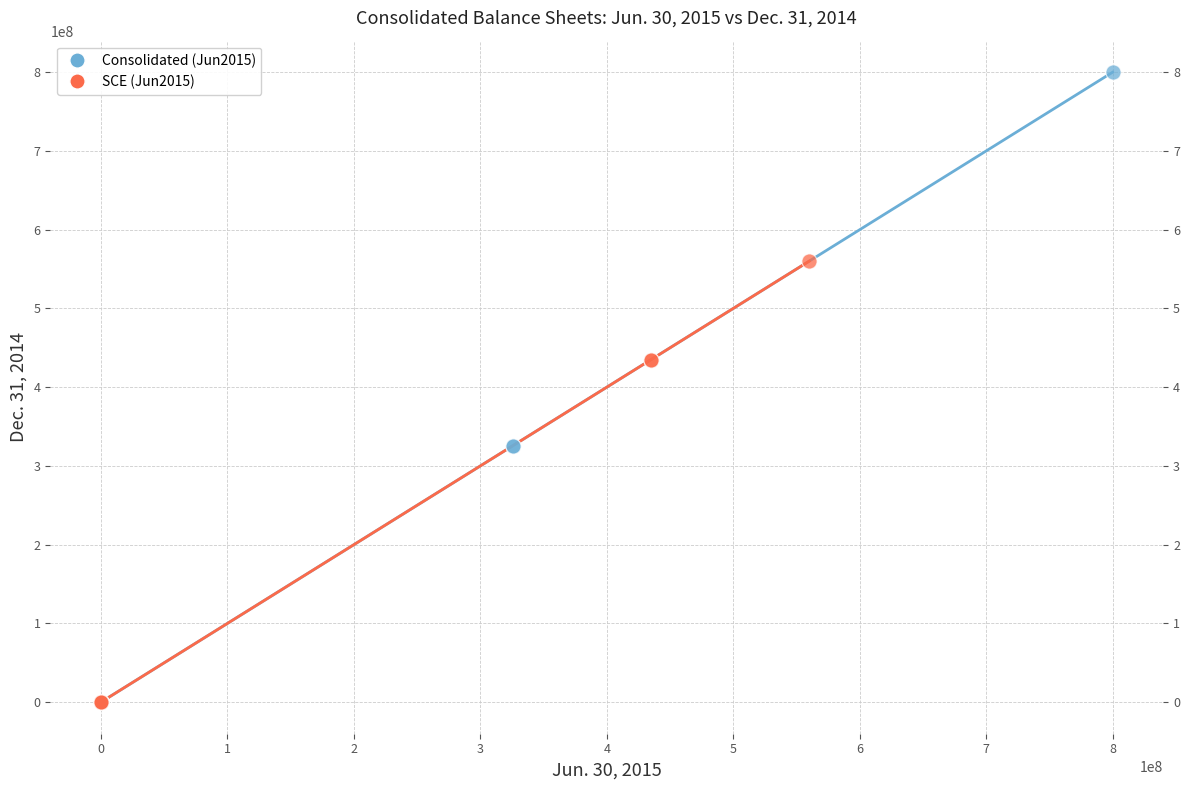

Which series contains the highest Y value?

Consolidated (Jun2015)